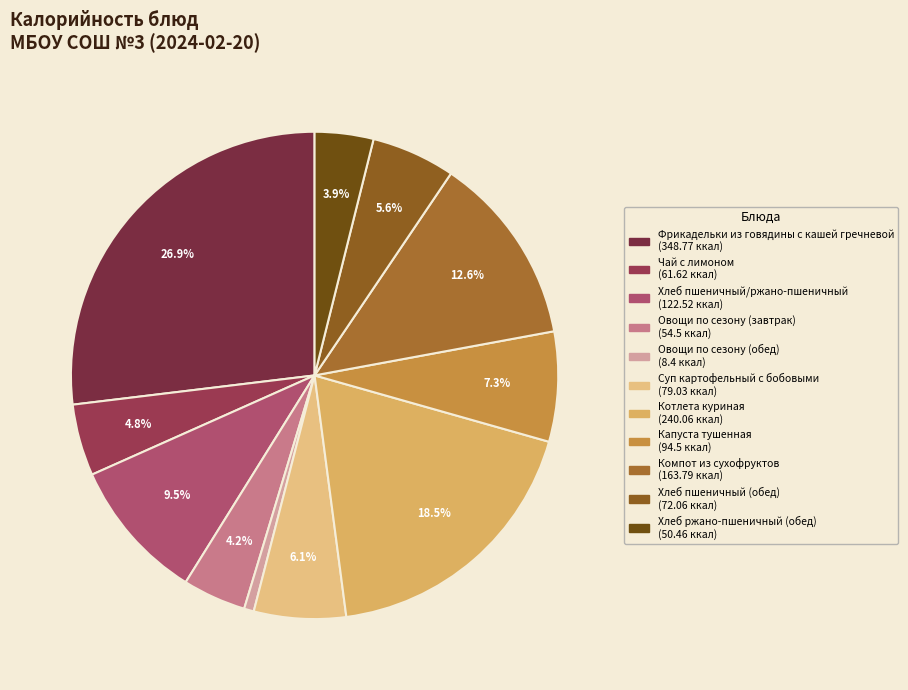

The Фрикадельки из говядины с кашей гречневой slice represents 27% of the pie. True or false?

True